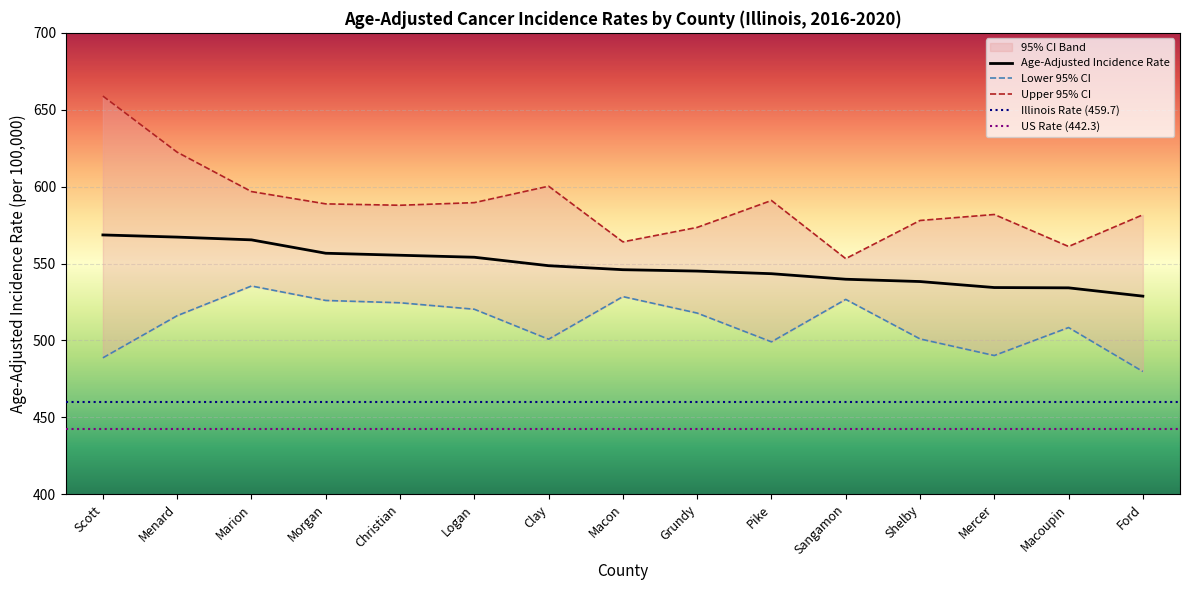

True or false: Age-Adjusted Incidence Rate has a value of 245.8 at Scott.

False